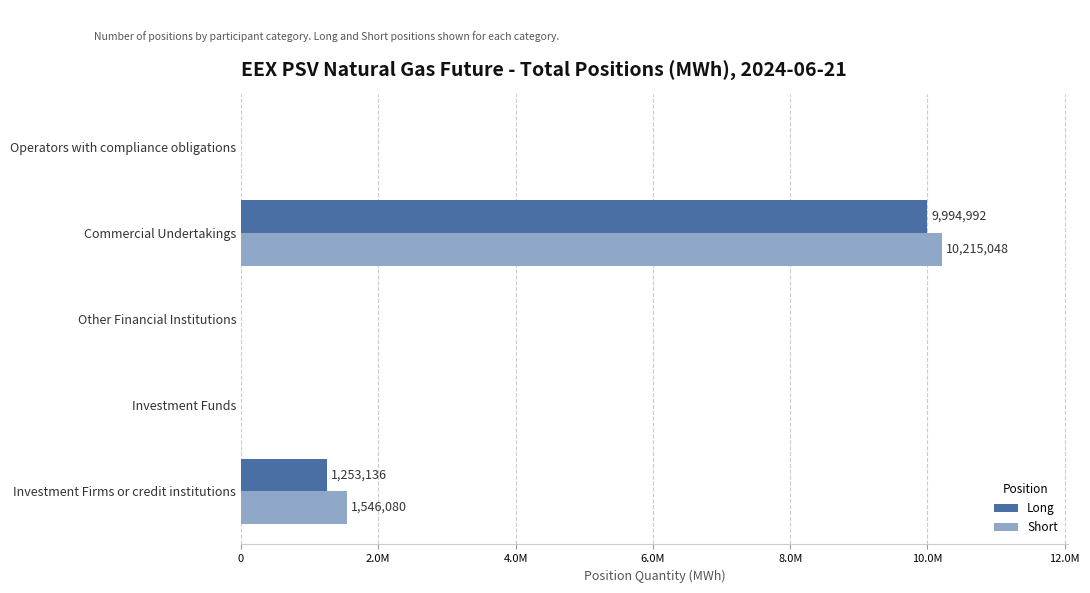

What are all the series names shown in the legend?

Long, Short